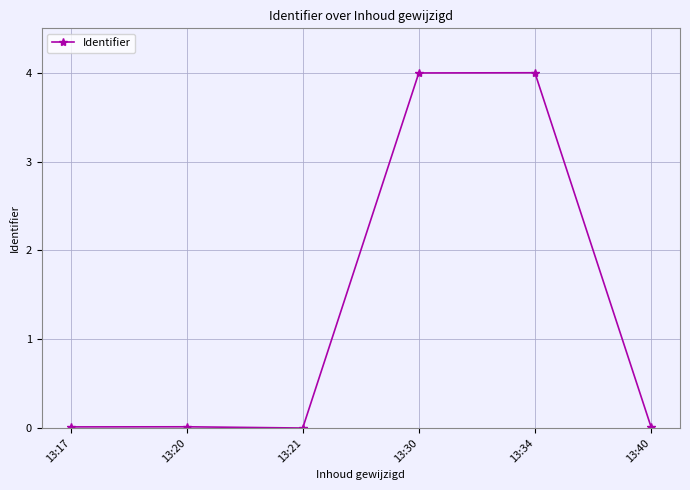

What is the maximum value shown in the chart?

4.0